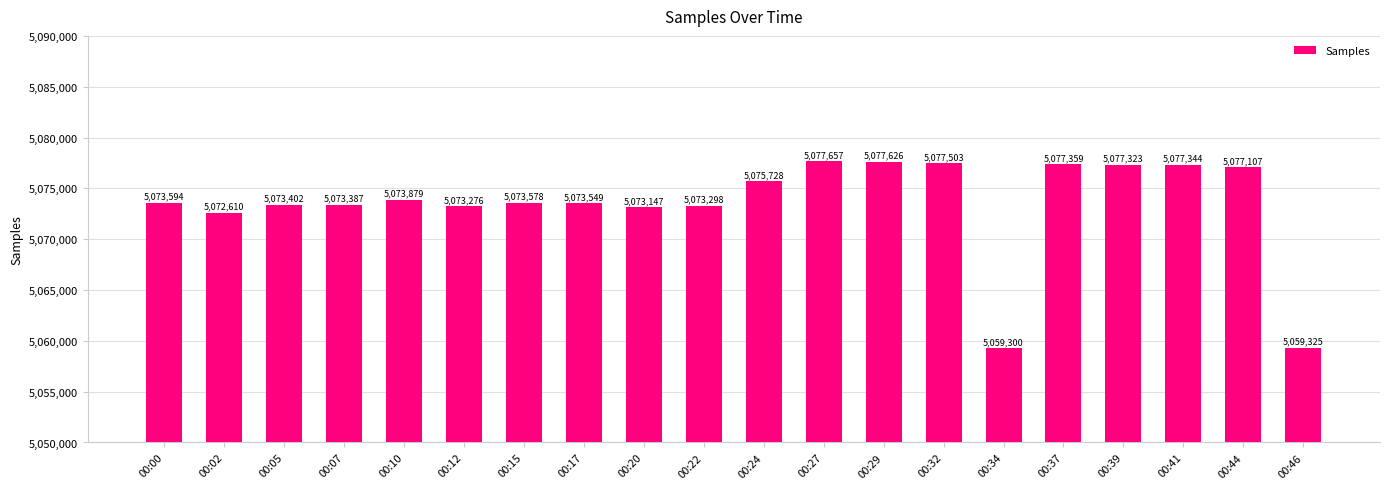

How many categories are shown in the chart?

20